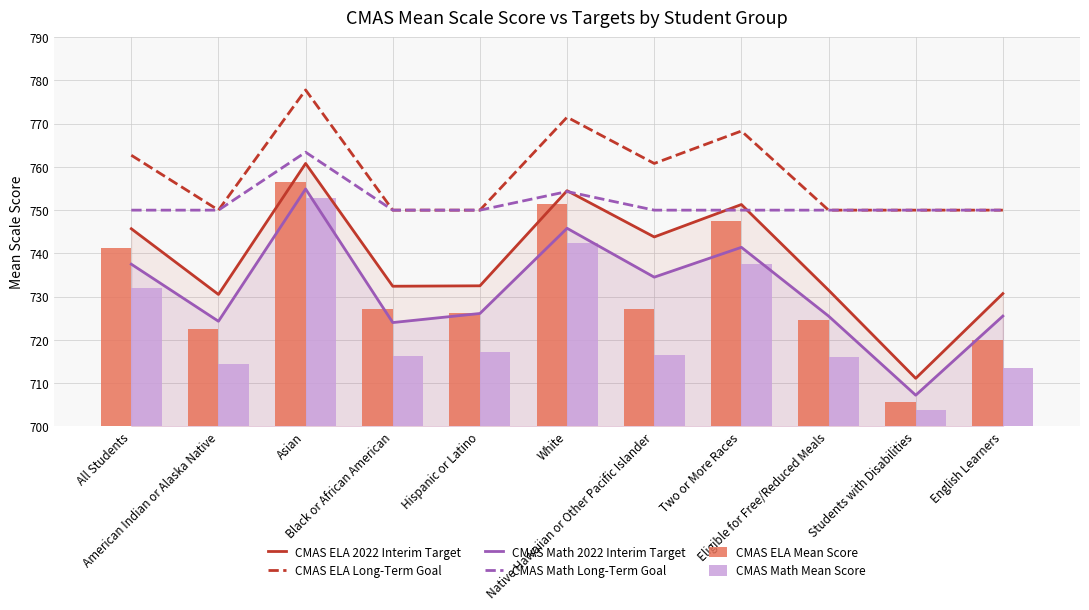

How many groups of bars are there?

11